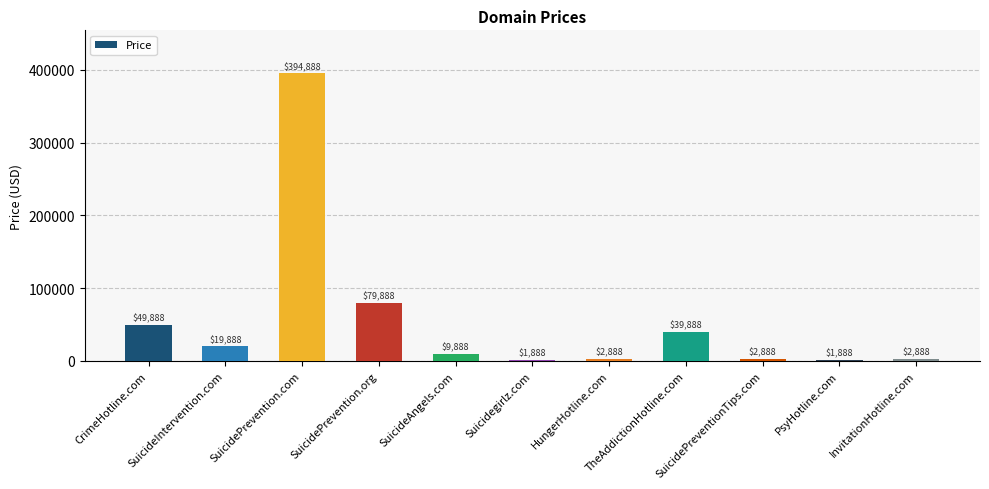

Read the value at Suicidegirlz.com, to the nearest 50.

1900